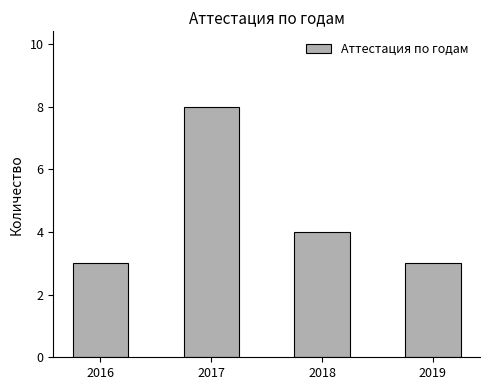

Which category has the highest value across all series?

2017